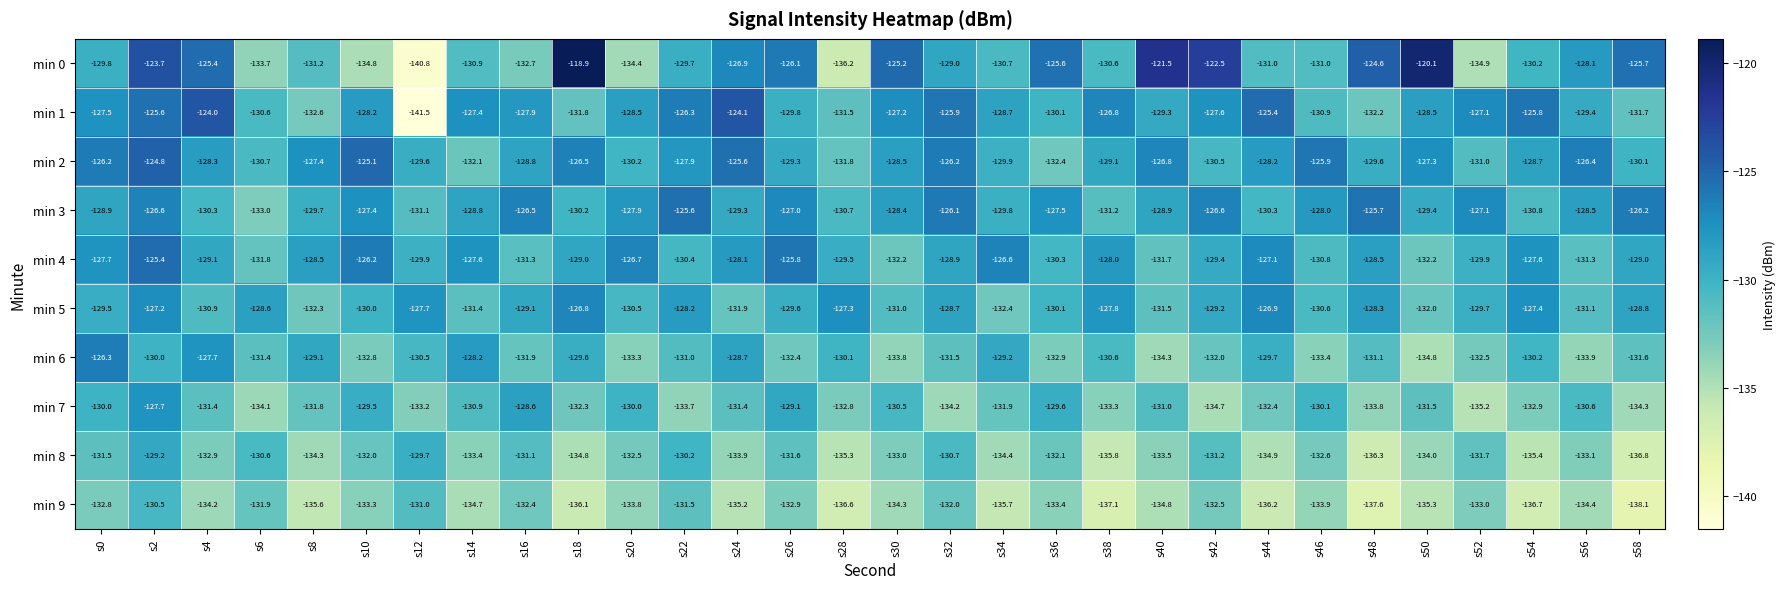

What is the approximate value of min 0 at s32?

-129.0